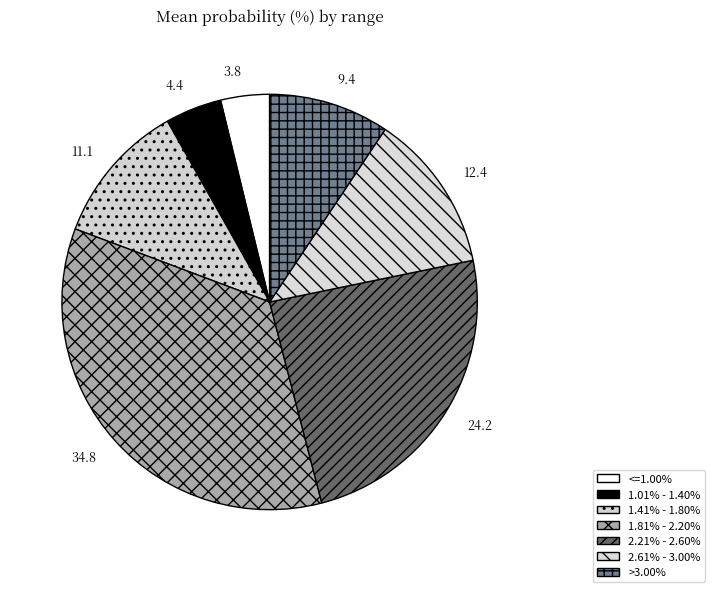

Is the sum of 4.4 and 24.2 greater than half?

No